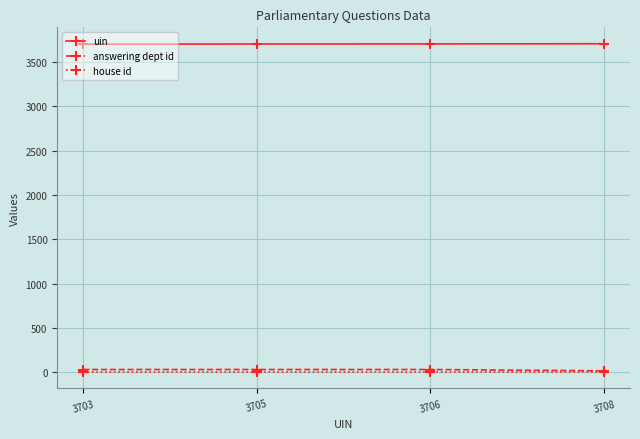

What is the average value of the answering dept id series?

25